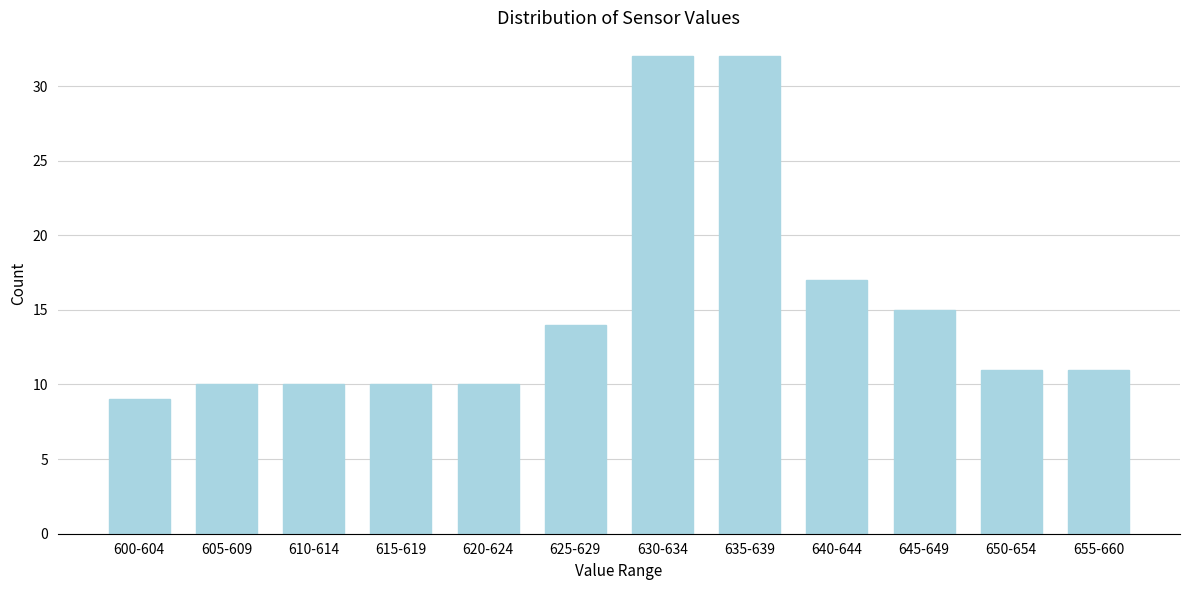

Reading right to left, extract all data points from this chart.

655-660=11	650-654=11	645-649=15	640-644=17	635-639=32	630-634=32	625-629=14	620-624=10	615-619=10	610-614=10	605-609=10	600-604=9